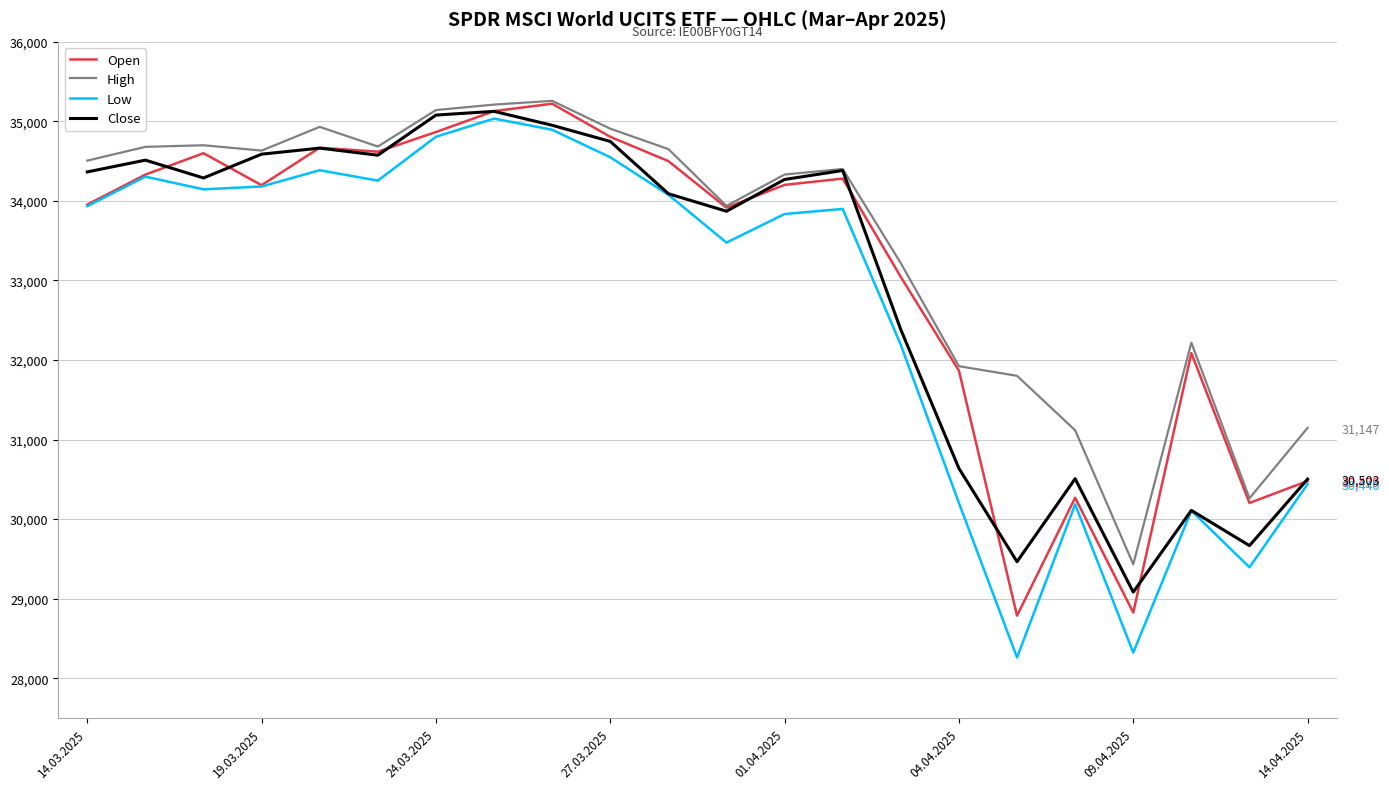

Is the value of Open at 04.04.2025 greater than the value of Low at 10?

Yes